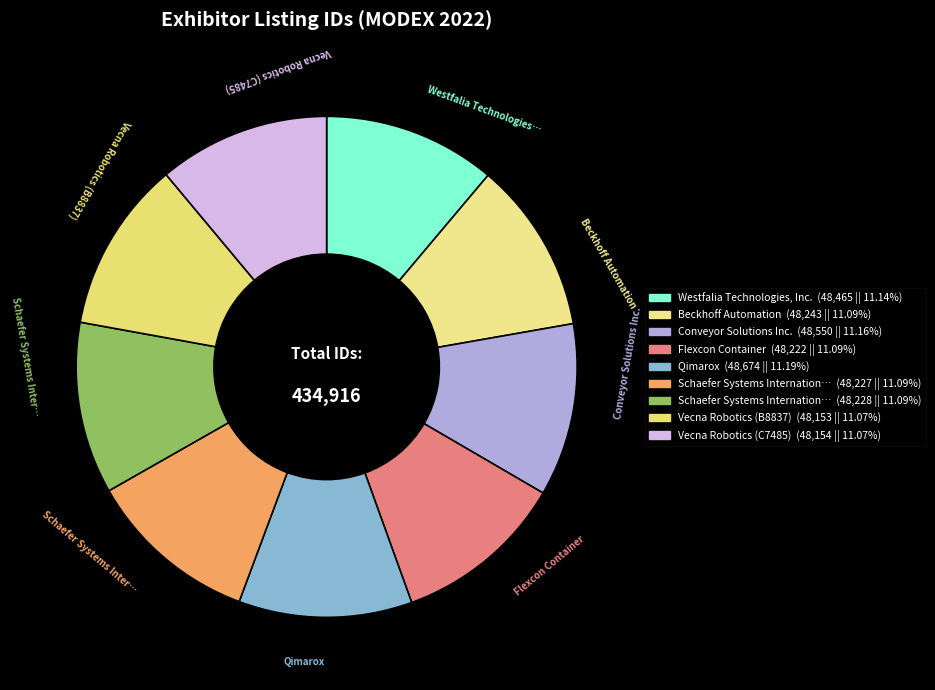

What is the smallest slice in the pie chart?

Vecna Robotics (B8837)